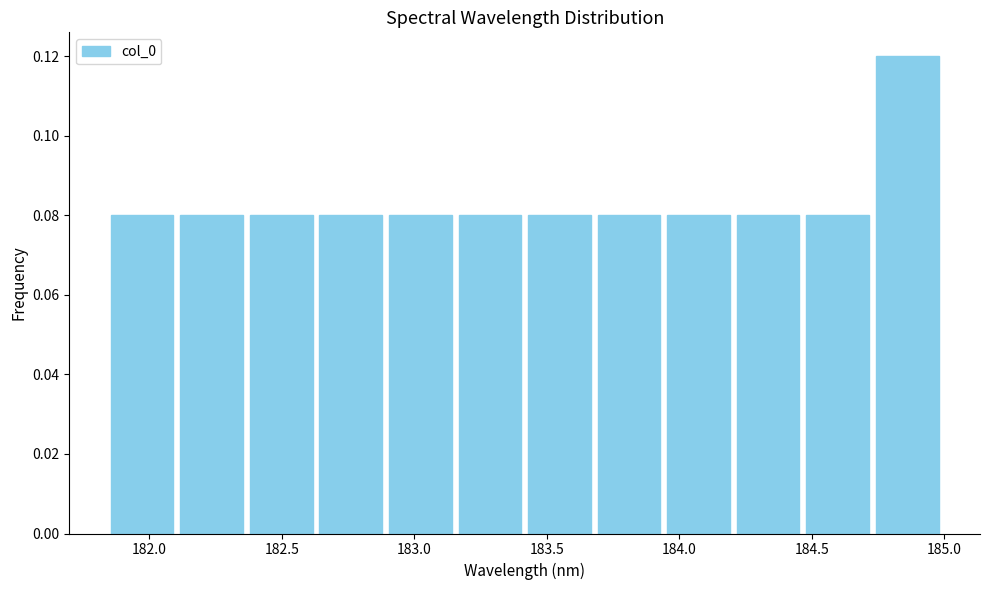

Reading left to right, list every bar in this chart as the range it spans on the x-axis followed by its height. Neither the bar edges nor the heights are printed on the chart, so give them approximately, as read against the axes.

181.85 to 182.10: 0.08
182.10 to 182.35: 0.08
182.35 to 182.65: 0.08
182.65 to 182.90: 0.08
182.90 to 183.15: 0.08
183.15 to 183.40: 0.08
183.40 to 183.70: 0.08
183.70 to 183.95: 0.08
183.95 to 184.20: 0.08
184.20 to 184.45: 0.08
184.45 to 184.75: 0.08
184.75 to 185.00: 0.12